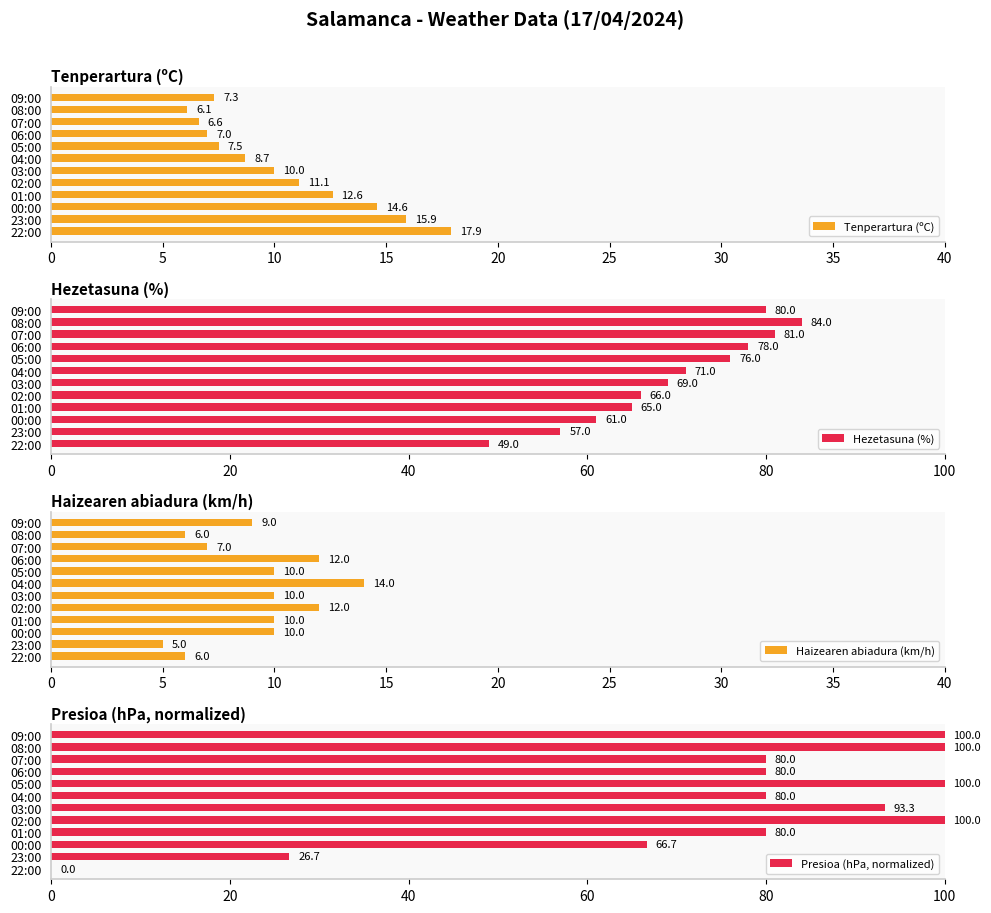

The value of Presioa (hPa, normalized) at 23:00 is 35.8. True or false?

False